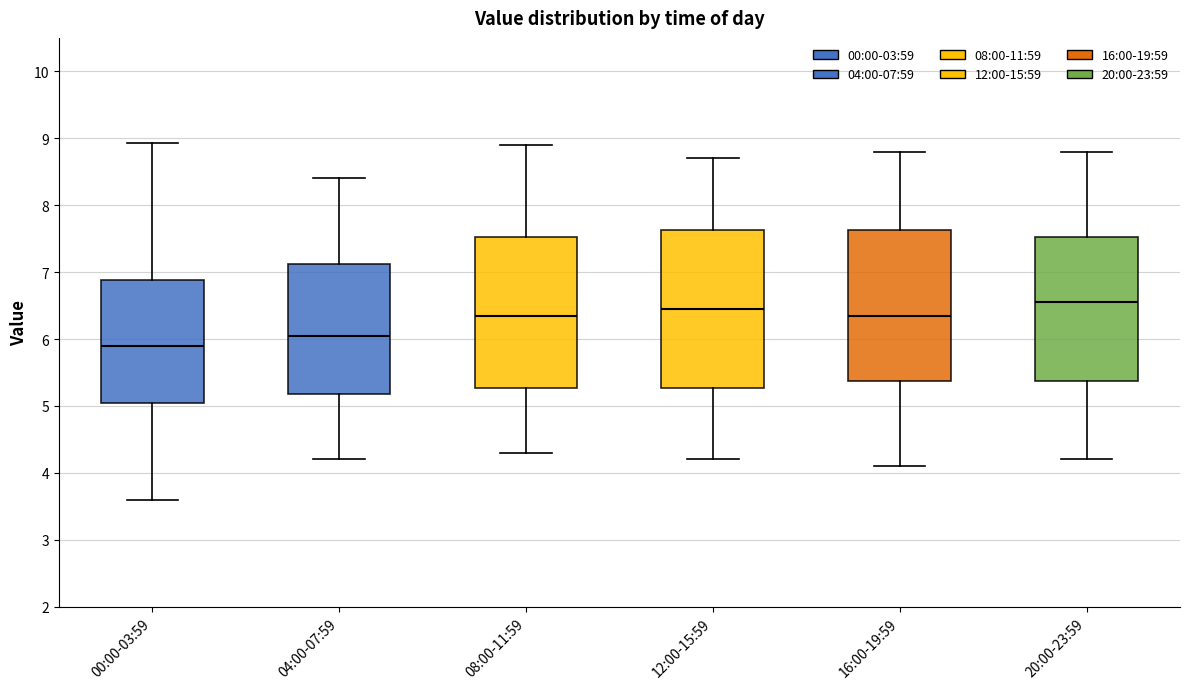

Reading left to right, read every box against the y-axis: the position of its median line, the range the box covers, and the ends of its whiskers. The values are not printed on the chart, so give them approximately, as read against the axis.

00:00-03:59: median 5.9, box 5.1 to 6.9, whiskers 3.6 to 8.9
04:00-07:59: median 6.1, box 5.2 to 7.1, whiskers 4.2 to 8.4
08:00-11:59: median 6.4, box 5.3 to 7.5, whiskers 4.3 to 8.9
12:00-15:59: median 6.5, box 5.3 to 7.6, whiskers 4.2 to 8.7
16:00-19:59: median 6.4, box 5.4 to 7.6, whiskers 4.1 to 8.8
20:00-23:59: median 6.6, box 5.4 to 7.5, whiskers 4.2 to 8.8